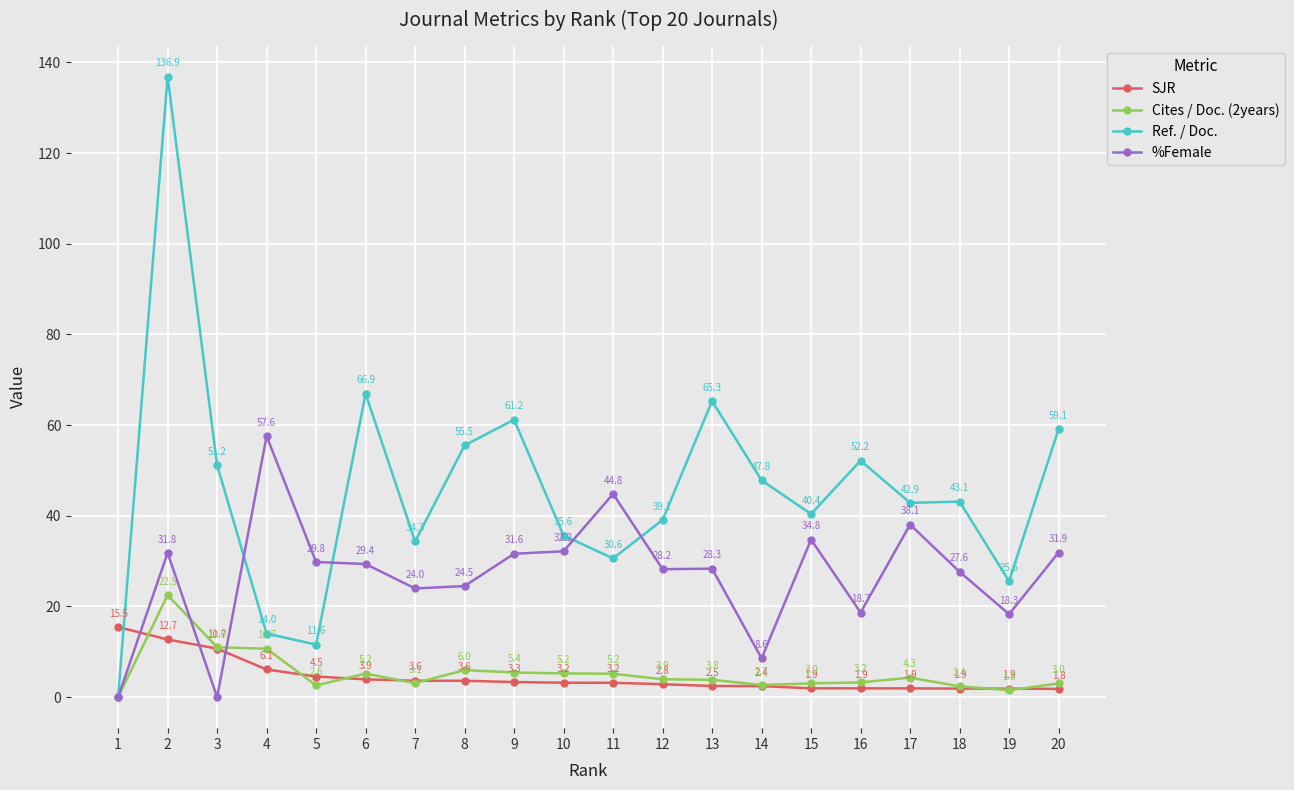

True or false: Ref. / Doc. has a value of 66.9 at 6.

True